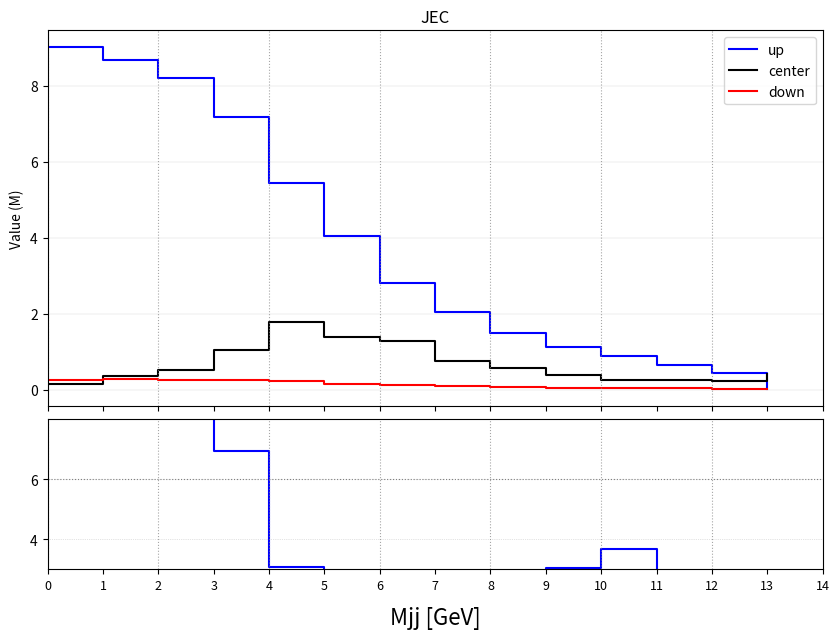

At how many categories does at least one series exceed 3?

6